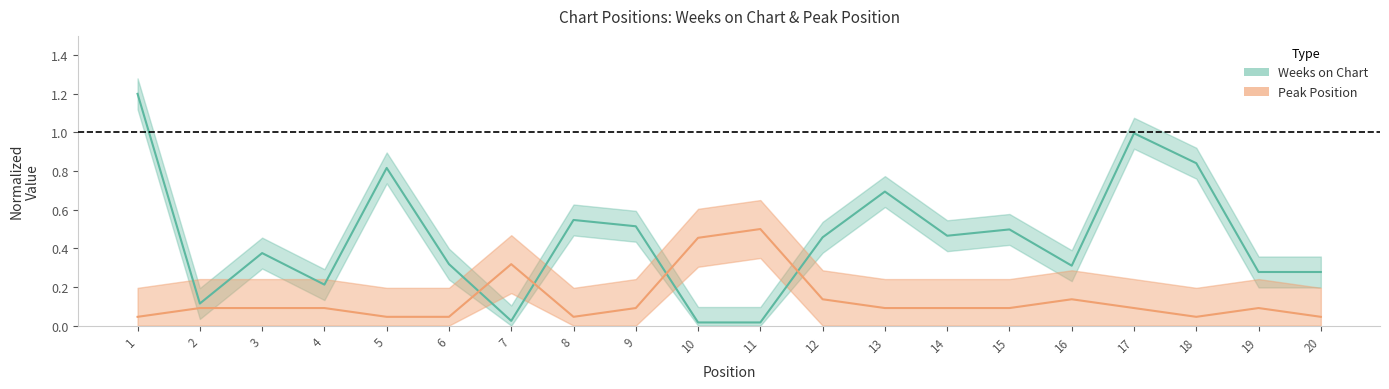

How many categories are shown in the chart?

20